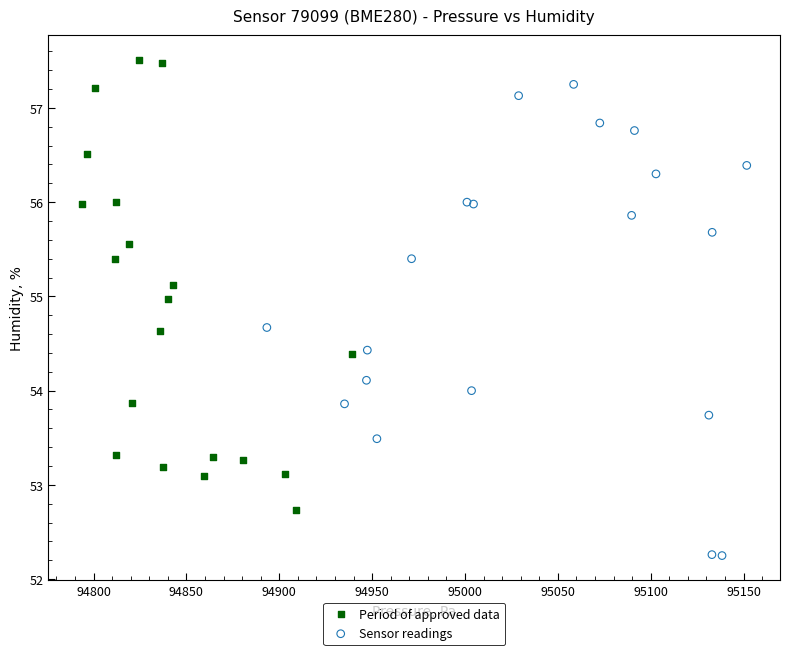

Which series contains the lowest Y value?

Sensor readings